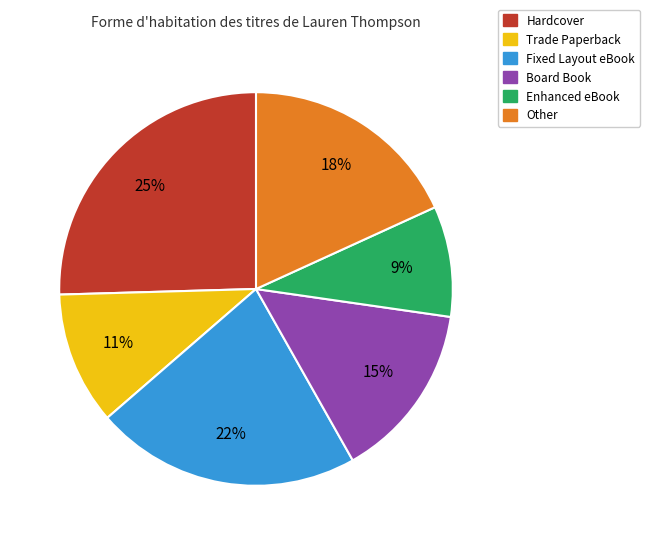

How many segments does this pie chart have?

6